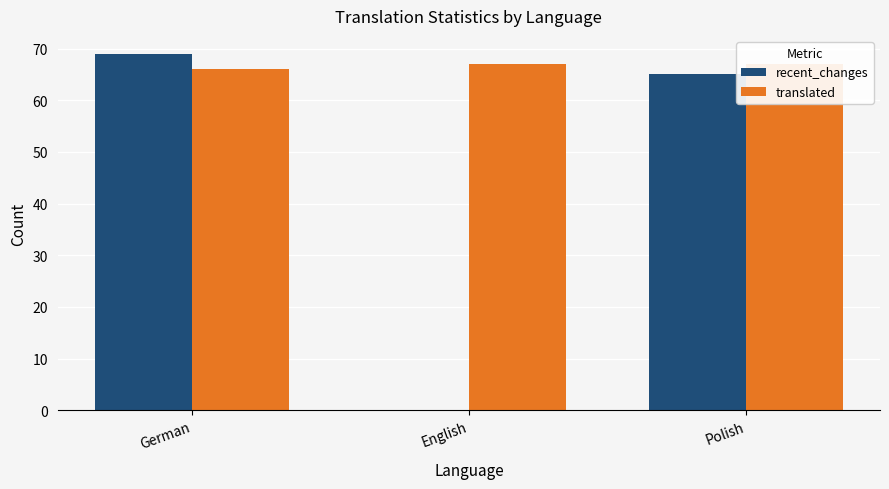

Which category has the lowest value in the recent_changes series?

English